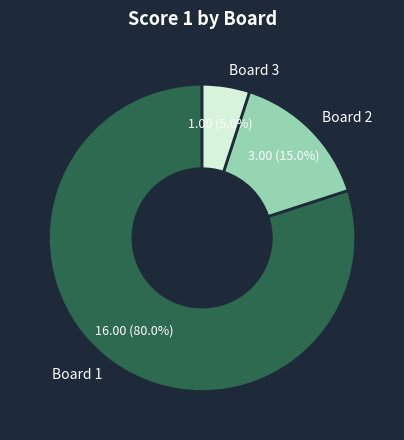

How much of the chart is everything except Board 1?

20.0%